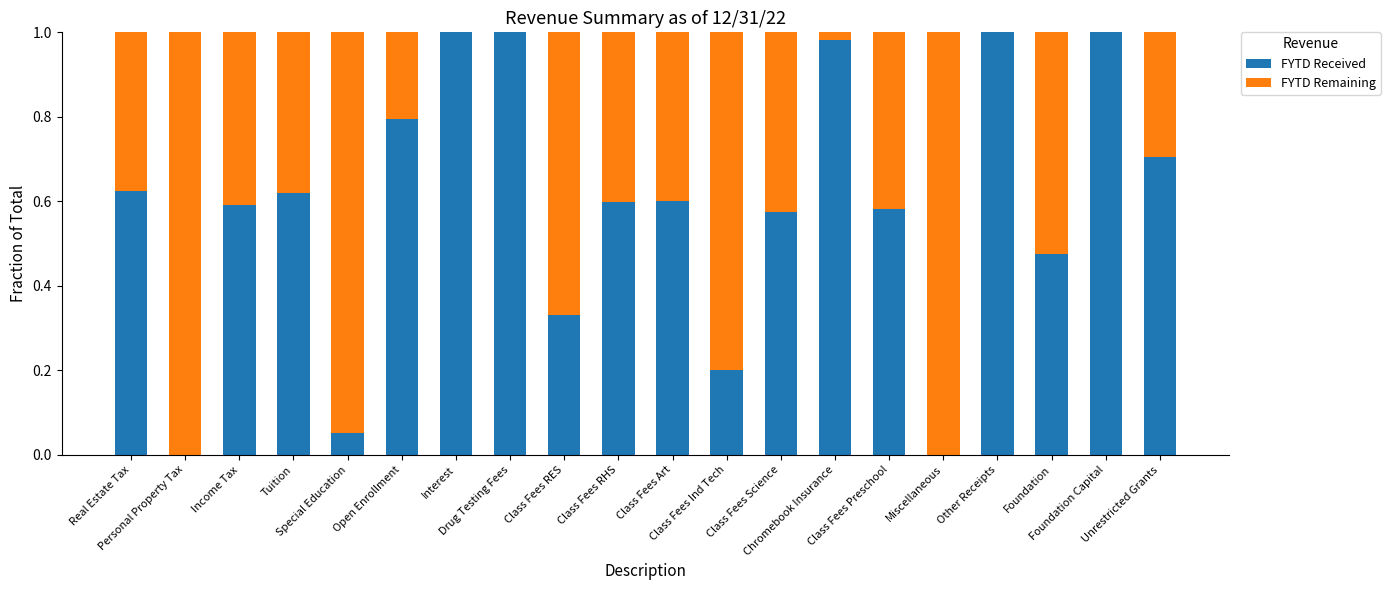

What is the sum of all FYTD Received values?

11.7